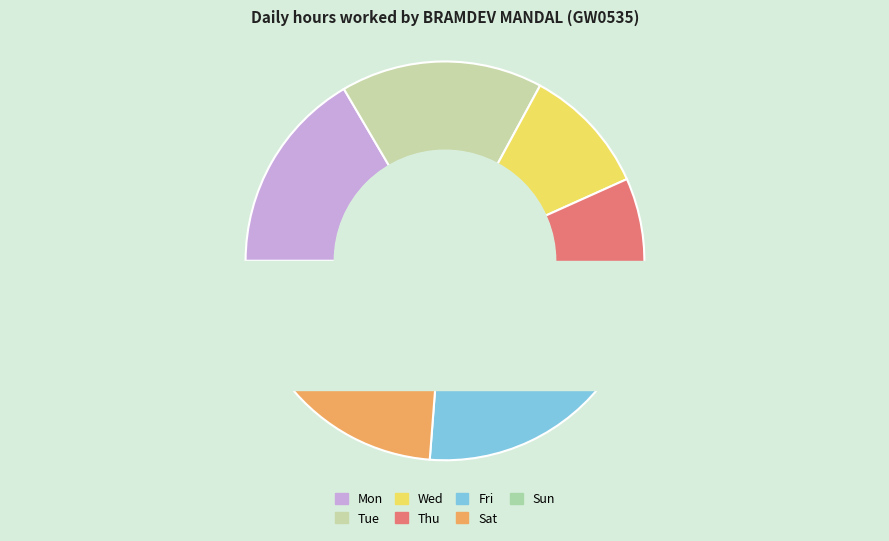

Count the number of slices in the pie.

7